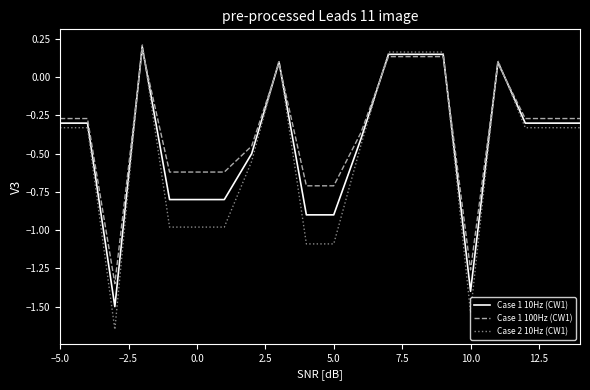

What are all the series names shown in the legend?

Case 1 10Hz (CW1), Case 1 100Hz (CW1), Case 2 10Hz (CW1)